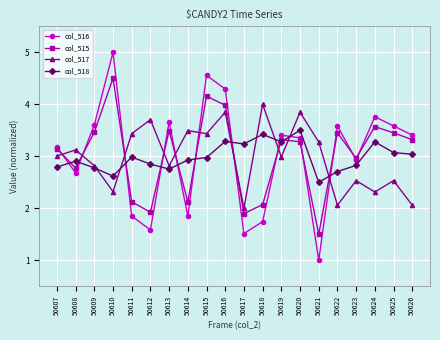

What is the lowest value of the col_517 series?

2.0